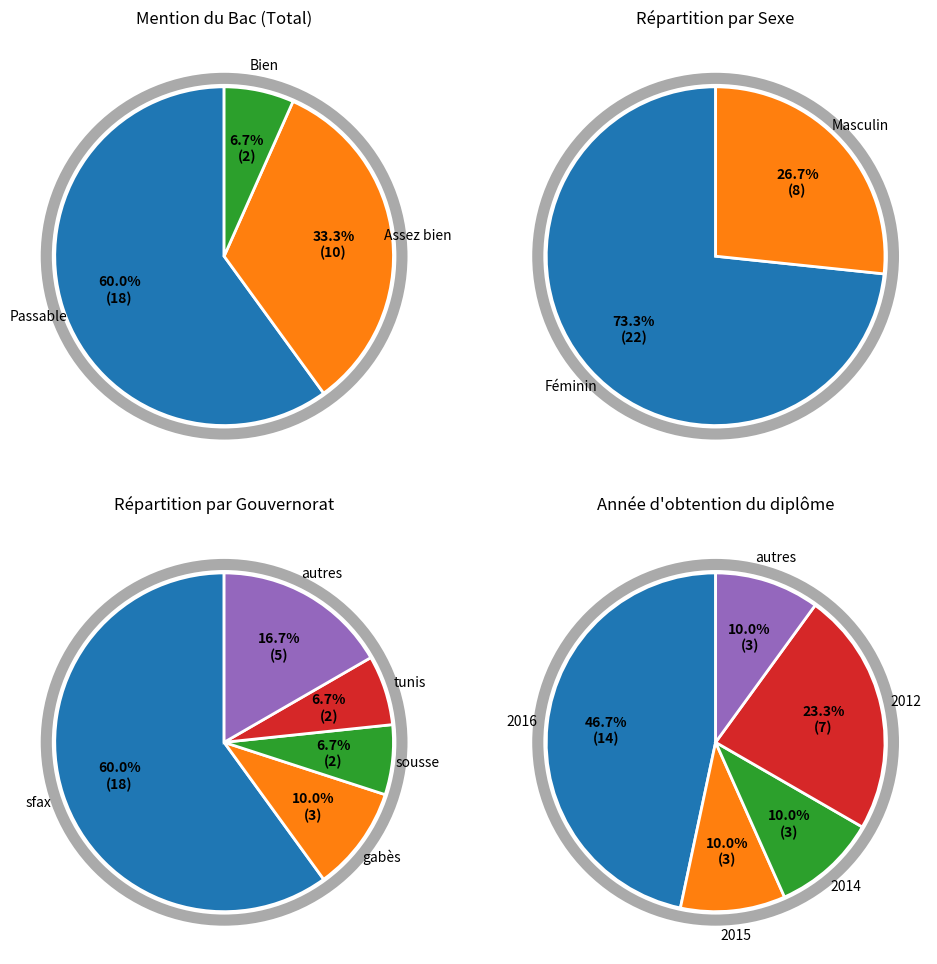

Count the number of slices in the pie.

3